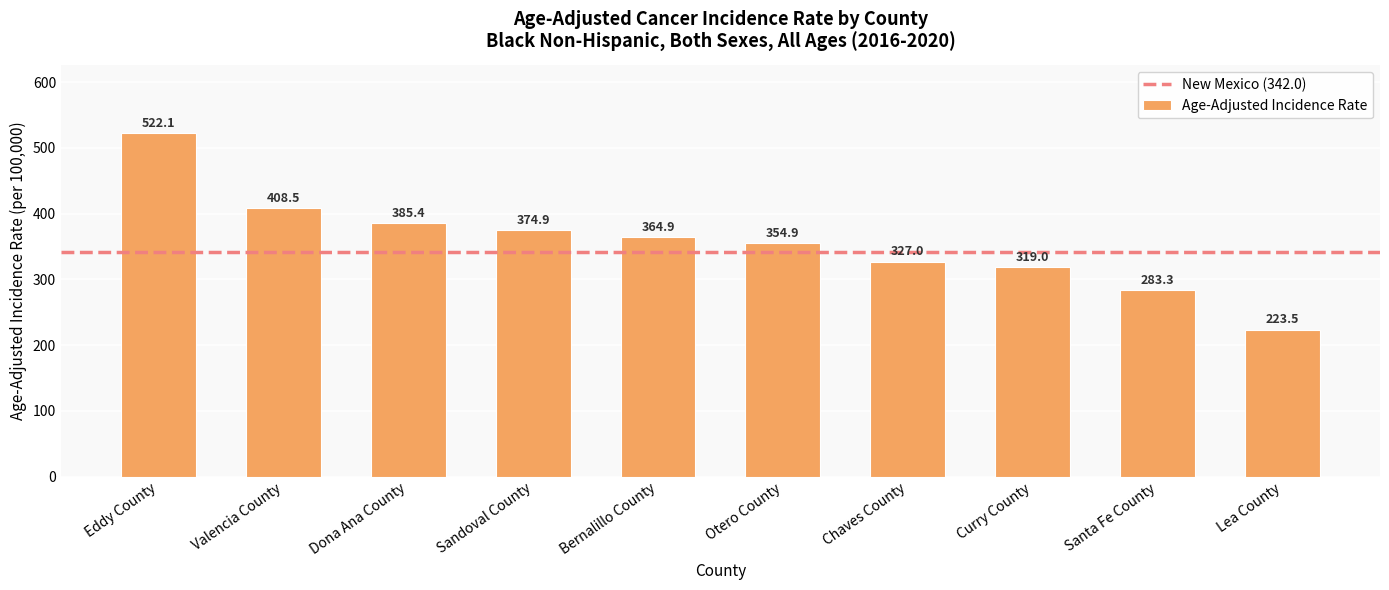

How many values are below 364?

5